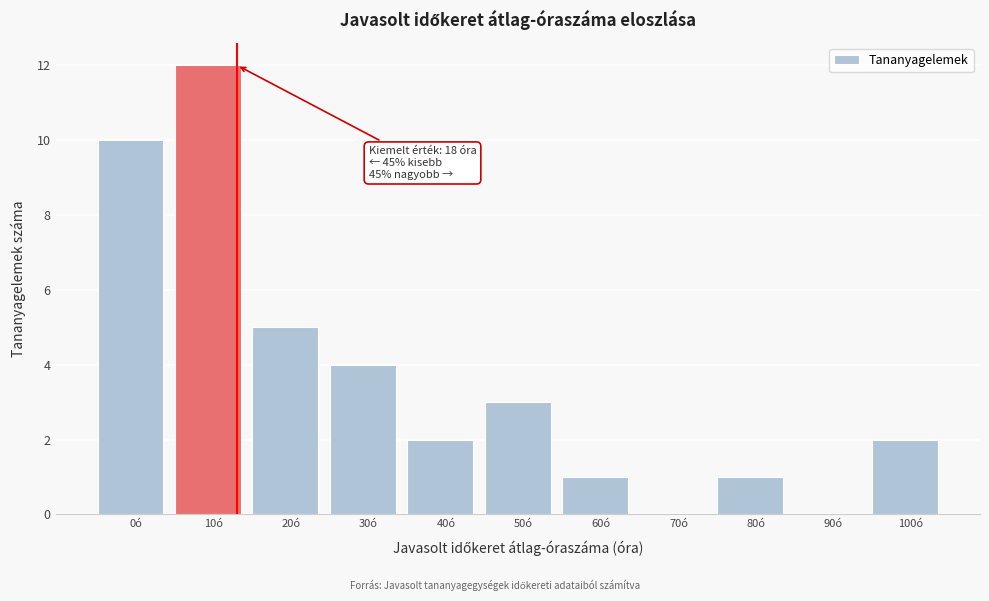

Reading right to left, what are all the values shown in this chart?

100ó=2	90ó=0	80ó=1	70ó=0	60ó=1	50ó=3	40ó=2	30ó=4	20ó=5	10ó=12	0ó=10